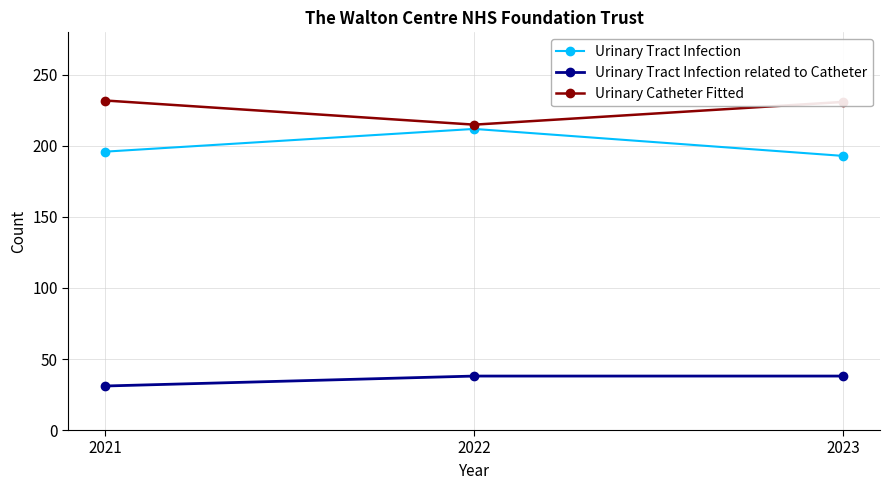

True or false: Urinary Tract Infection has a value of 118 at 2023.

False